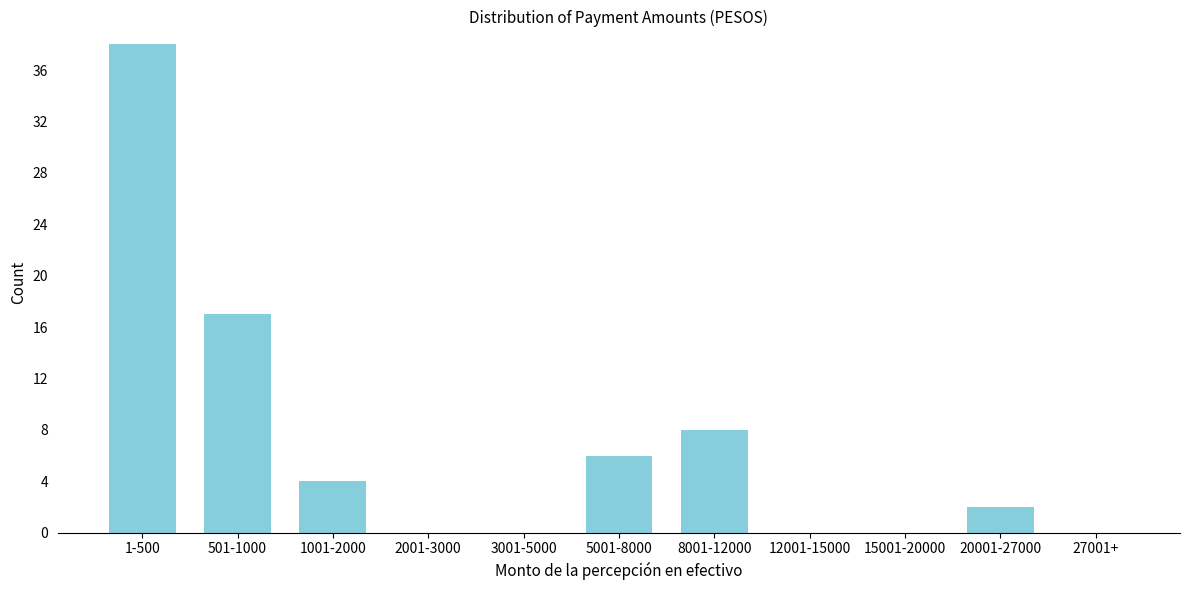

Reading left to right, list all the values displayed in this chart.

1-500=38	501-1000=17	1001-2000=4	2001-3000=0	3001-5000=0	5001-8000=6	8001-12000=8	12001-15000=0	15001-20000=0	20001-27000=2	27001+=0